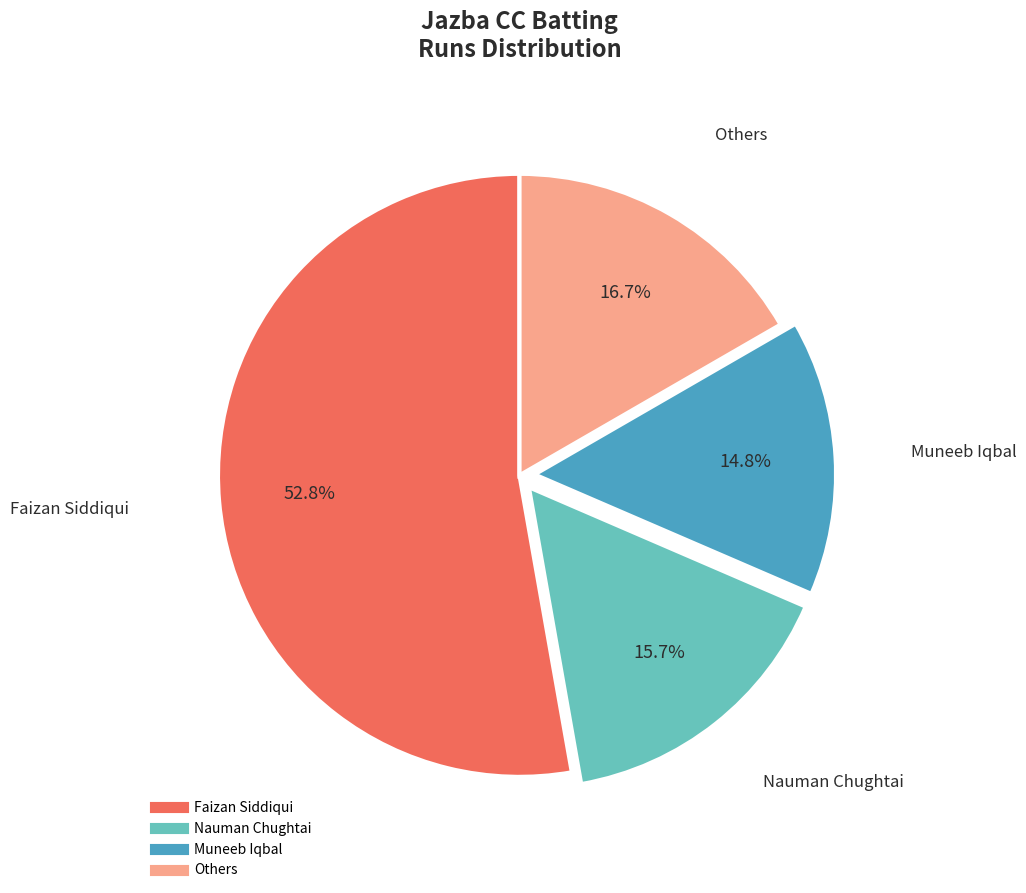

How many slices are in this pie chart?

4